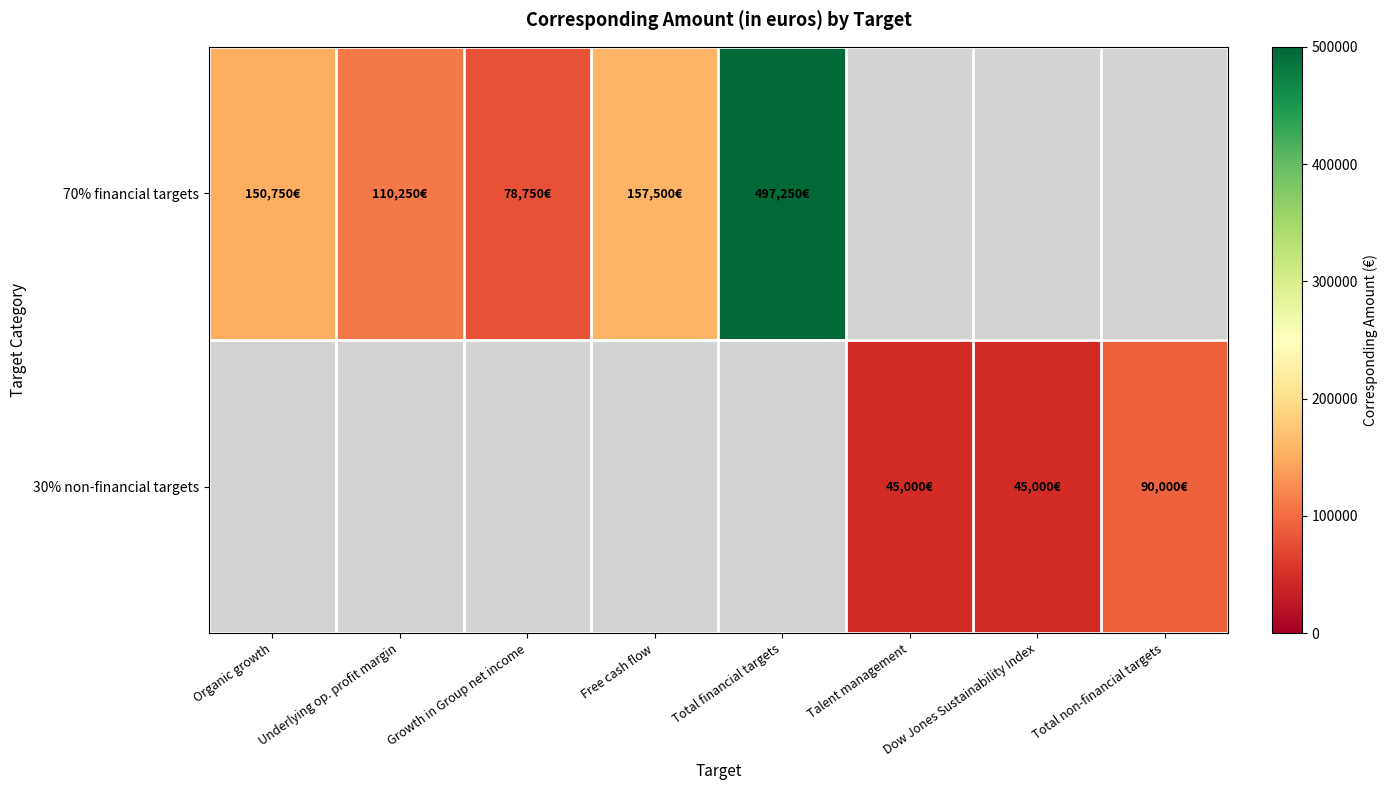

Is the value of 30% non-financial targets at Total non-financial targets greater than the value of 70% financial targets at Underlying op. profit margin?

No